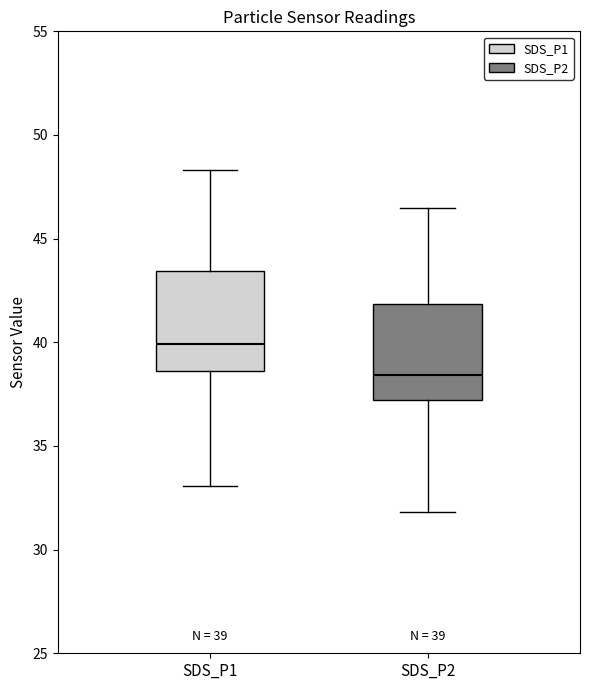

Which box has the lowest median line?

SDS_P2